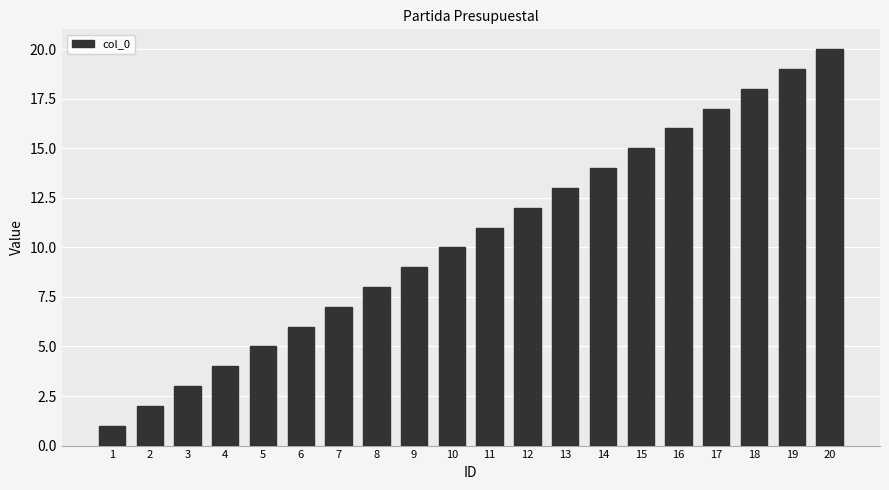

Which category has the lowest value across all series?

1